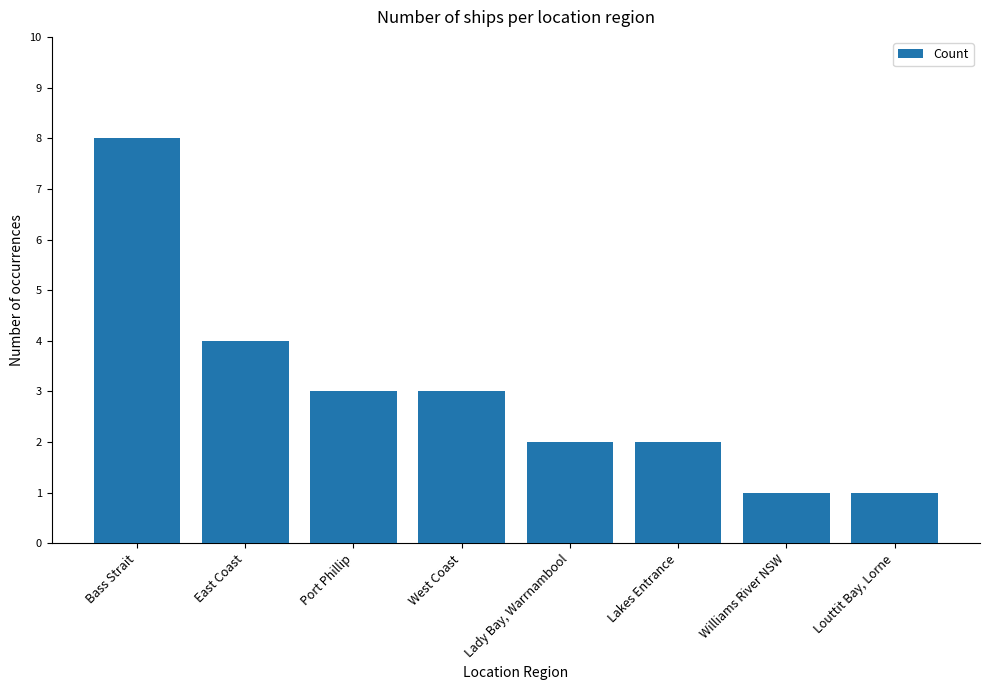

How many series are shown in this chart?

1